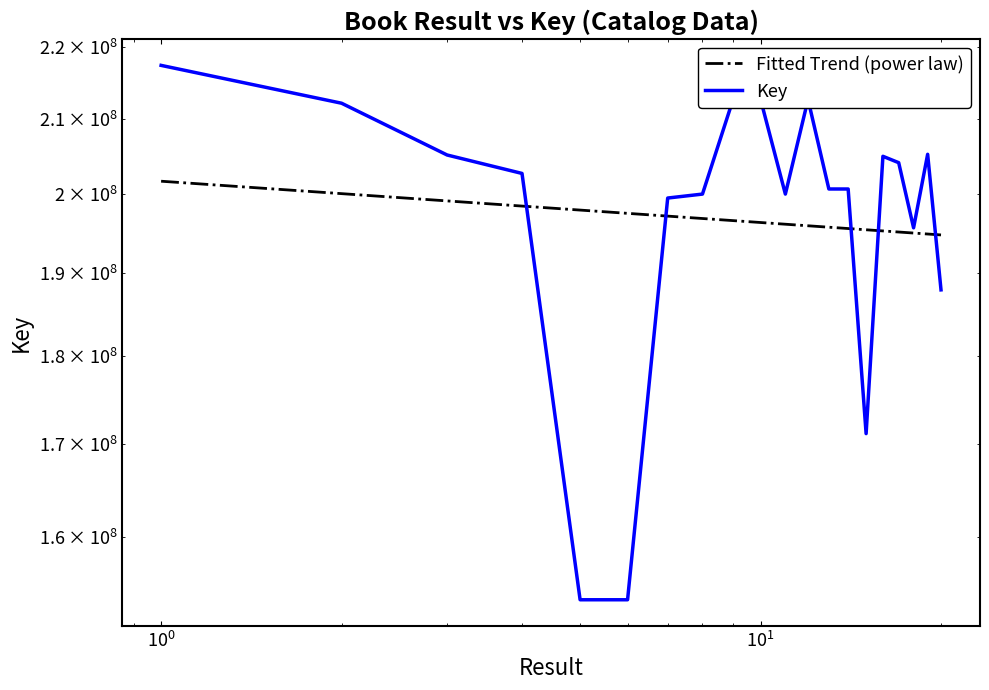

What is the change in value from 12 to 15?

-41493332